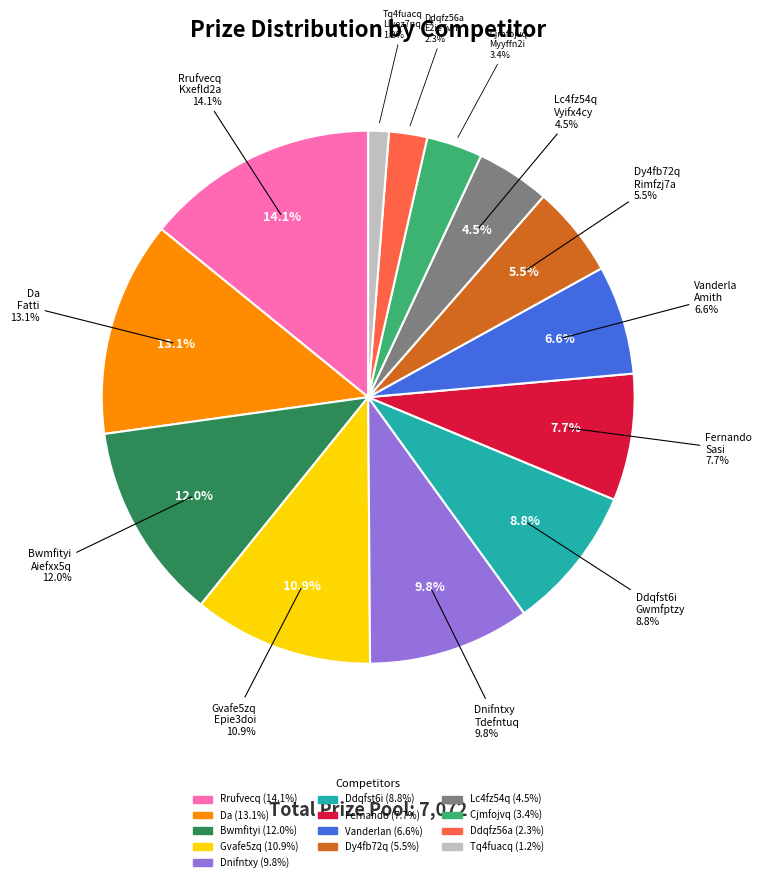

True or false: Tq4fuacq Llyez7nq accounts for 1% of the total.

True